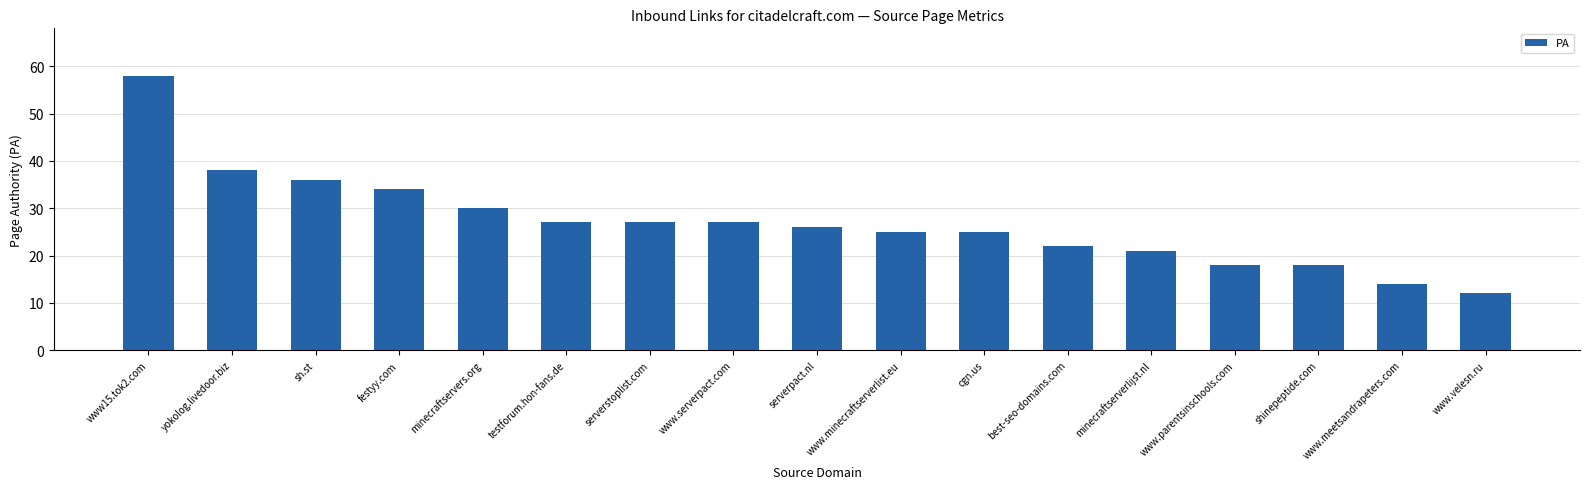

Are the bars grouped side by side (vs. stacked)?

No